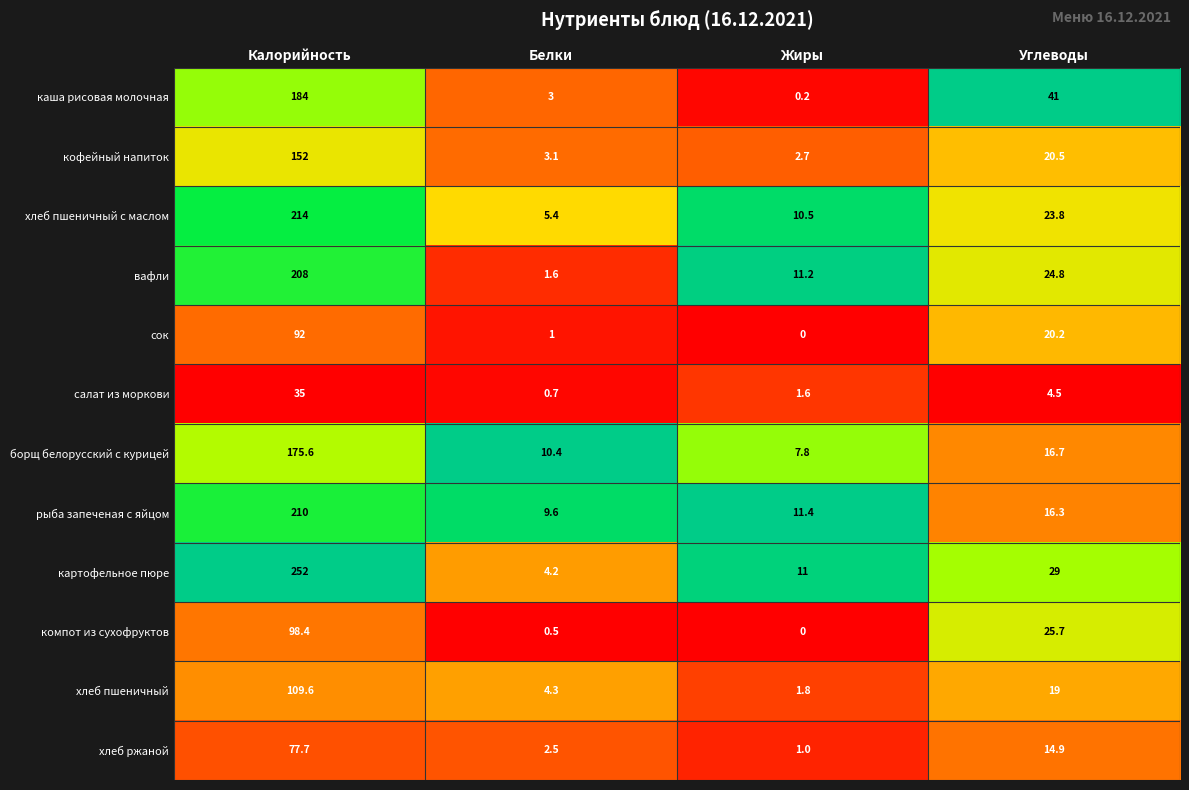

At which label does кофейный напиток first exceed 20?

Калорийность